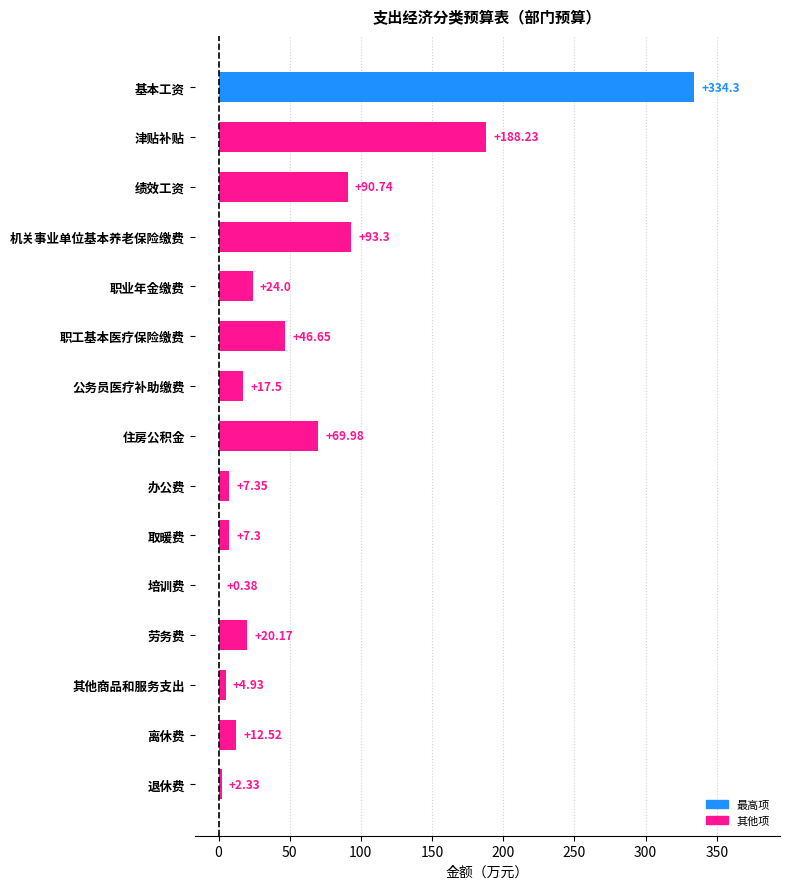

Where is the data nearest to the value 167?

津贴补贴